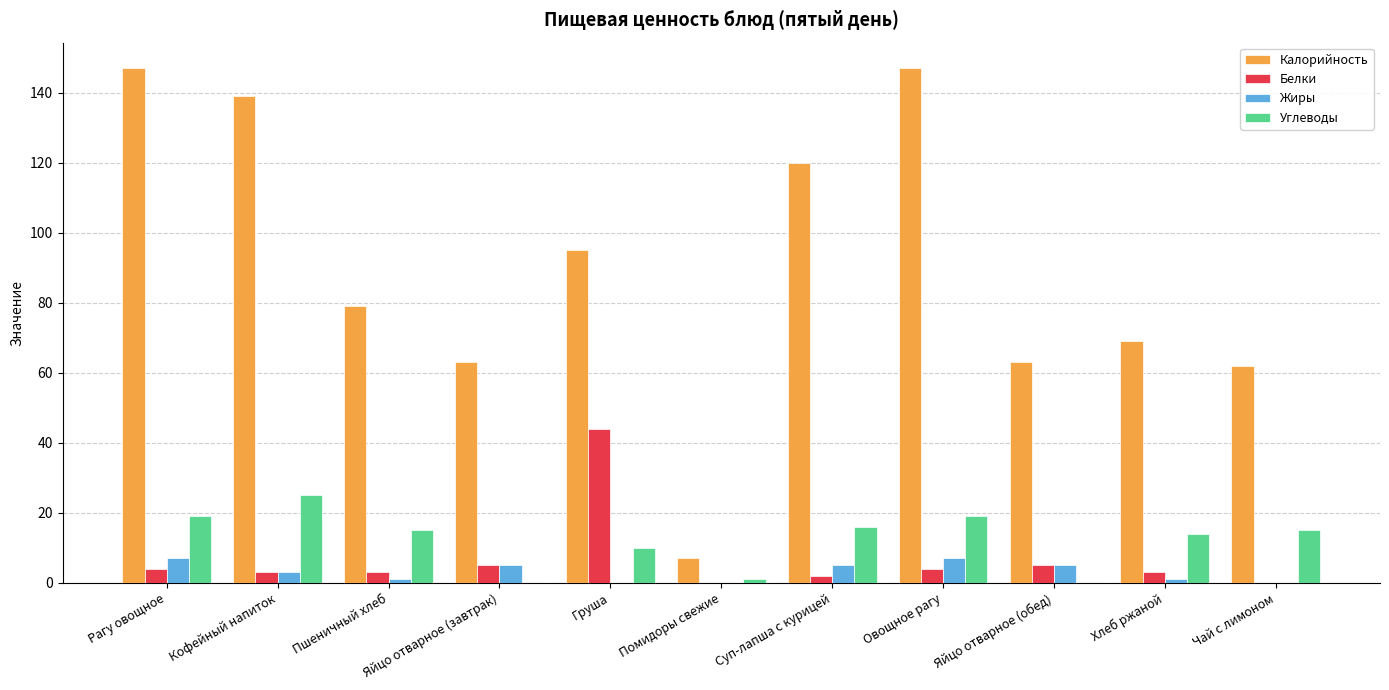

The value of Калорийность at Суп-лапша с курицей is 120. True or false?

True